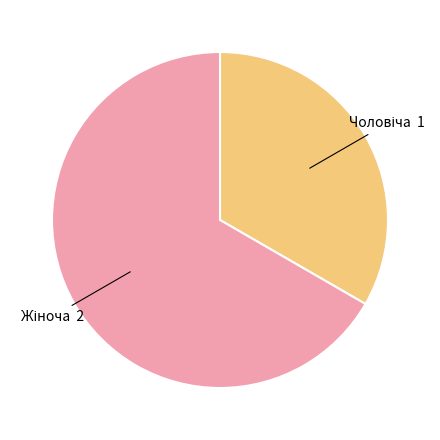

Is there any slice that represents more than half of the pie?

Yes